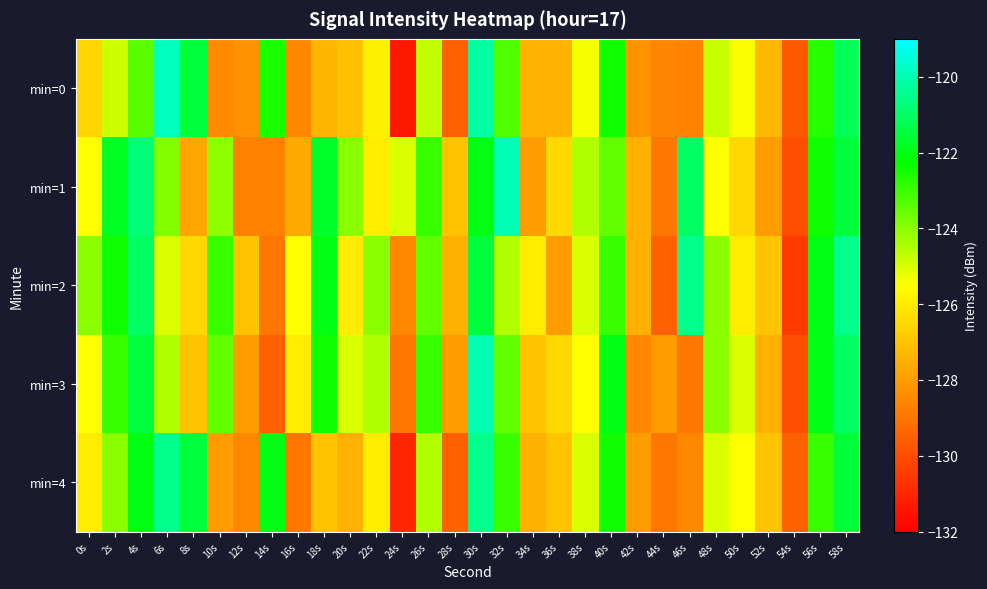

Reading right to left, what are all the values shown in this chart?

min=0: 58s=-121.2	56s=-122.7	54s=-129.7	52s=-127.3	50s=-125.4	48s=-124.8	46s=-128.6	44s=-128.6	42s=-128.2	40s=-122.5	38s=-125.4	36s=-127.5	34s=-127.4	32s=-123.3	30s=-120.2	28s=-129.5	26s=-124.7	24s=-131.4	22s=-125.9	20s=-127.1	18s=-127.3	16s=-128.5	14s=-122.6	12s=-128.2	10s=-128.5	8s=-121.5	6s=-119.9	4s=-123.4	2s=-124.8	0s=-126.5
min=1: 58s=-121.5	56s=-122.5	54s=-130.0	52s=-128.0	50s=-126.5	48s=-125.5	46s=-121.0	44s=-129.0	42s=-127.5	40s=-123.5	38s=-124.5	36s=-126.5	34s=-128.0	32s=-120.0	30s=-122.0	28s=-127.0	26s=-123.0	24s=-125.0	22s=-126.0	20s=-124.0	18s=-121.7	16s=-127.7	14s=-128.7	12s=-128.7	10s=-124.0	8s=-127.8	6s=-123.9	4s=-120.8	2s=-121.8	0s=-125.5
min=2: 58s=-120.5	56s=-122.0	54s=-130.5	52s=-127.0	50s=-126.0	48s=-124.0	46s=-120.5	44s=-129.5	42s=-127.5	40s=-123.0	38s=-125.0	36s=-128.0	34s=-126.0	32s=-124.5	30s=-121.5	28s=-127.5	26s=-123.5	24s=-128.5	22s=-124.0	20s=-126.0	18s=-122.0	16s=-125.5	14s=-129.0	12s=-127.0	10s=-123.0	8s=-126.5	6s=-125.0	4s=-121.0	2s=-122.5	0s=-124.0
min=3: 58s=-121.0	56s=-122.0	54s=-130.0	52s=-127.5	50s=-125.0	48s=-124.0	46s=-129.0	44s=-128.0	42s=-128.5	40s=-122.0	38s=-125.5	36s=-126.5	34s=-127.0	32s=-123.5	30s=-120.0	28s=-128.0	26s=-123.0	24s=-129.0	22s=-124.5	20s=-125.0	18s=-122.5	16s=-126.0	14s=-129.5	12s=-128.0	10s=-123.5	8s=-127.0	6s=-124.5	4s=-121.5	2s=-123.0	0s=-125.5
min=4: 58s=-121.5	56s=-123.0	54s=-129.5	52s=-127.0	50s=-125.5	48s=-125.0	46s=-128.5	44s=-129.0	42s=-128.0	40s=-122.5	38s=-125.0	36s=-127.0	34s=-127.5	32s=-123.0	30s=-120.5	28s=-129.5	26s=-124.5	24s=-131.0	22s=-126.0	20s=-127.5	18s=-127.0	16s=-129.0	14s=-122.0	12s=-128.5	10s=-128.0	8s=-121.5	6s=-120.5	4s=-122.0	2s=-124.0	0s=-126.0